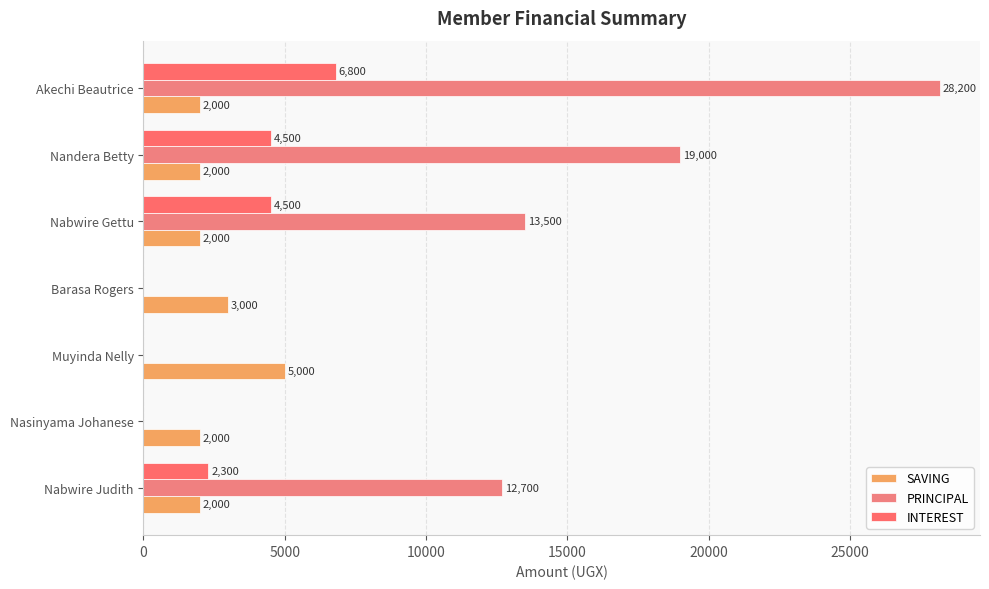

How many values in the SAVING series exceed 2000?

2